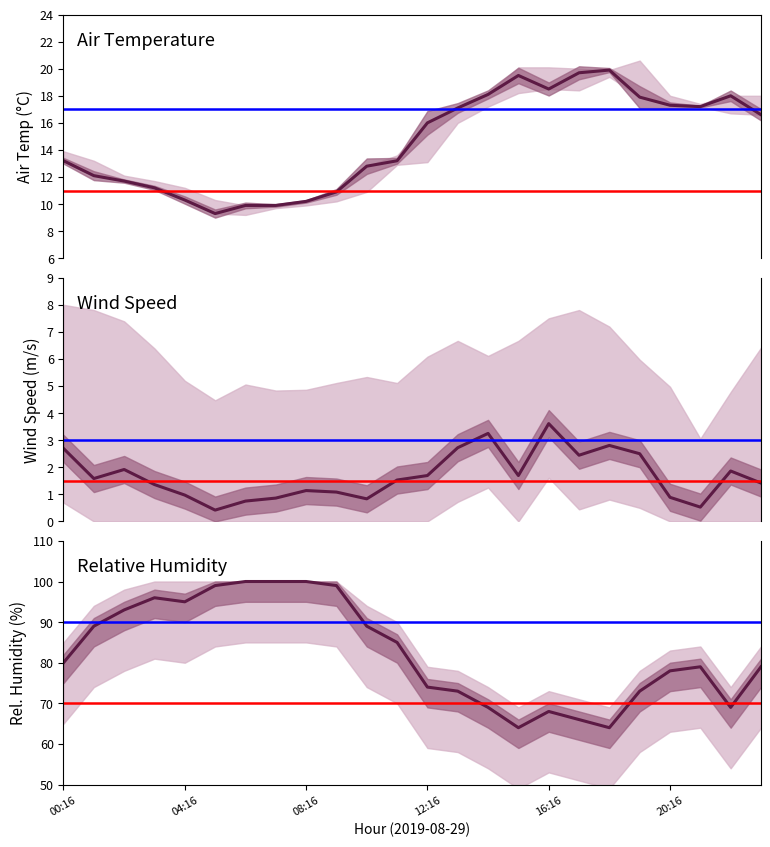

True or false: REL_HUMIDITY has more than 0 interior local peaks.

True